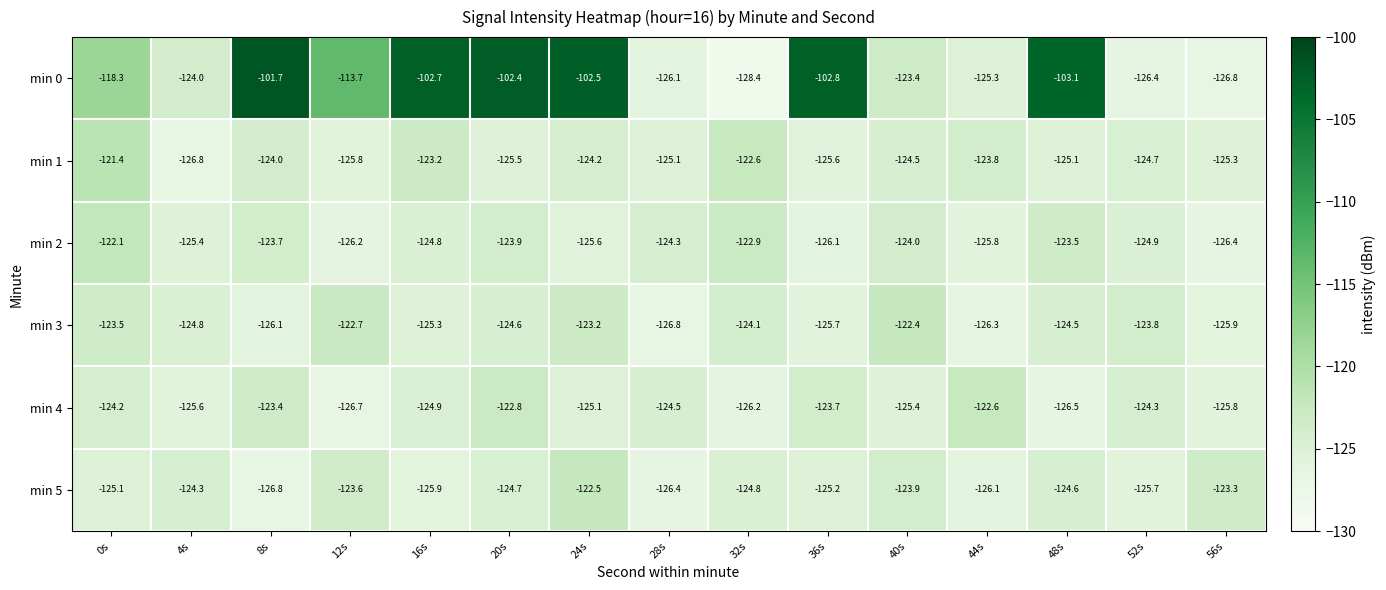

What is the average value of the min 1 series?

-124.5